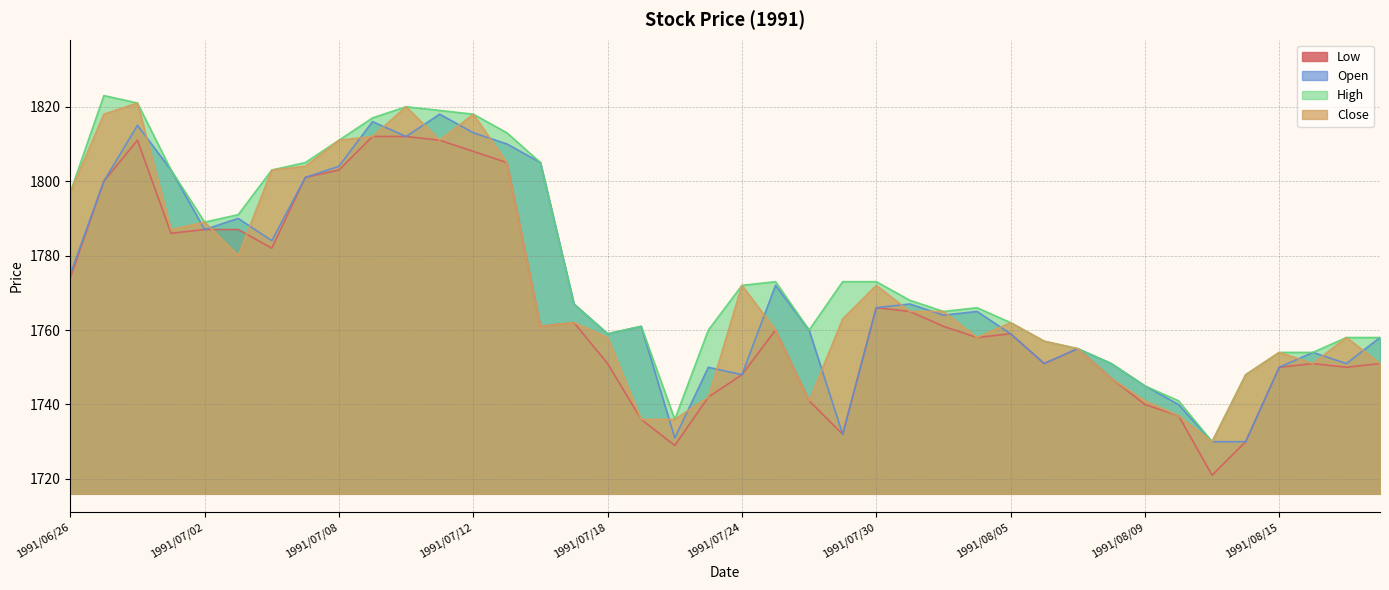

Which category has the highest value in the Open series?

1991/07/11